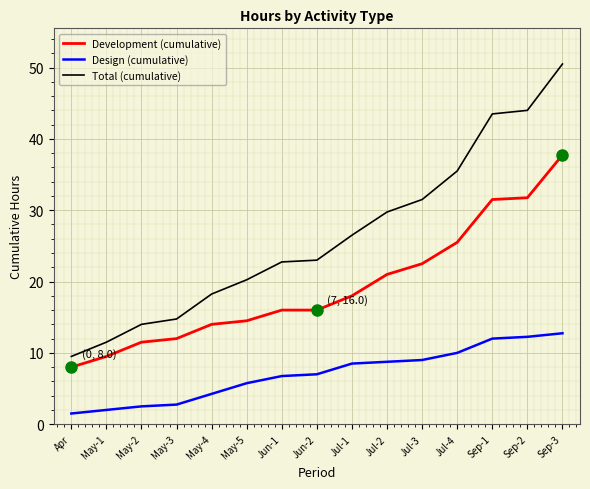

Which series has the largest total across all categories?

Total (cumulative)